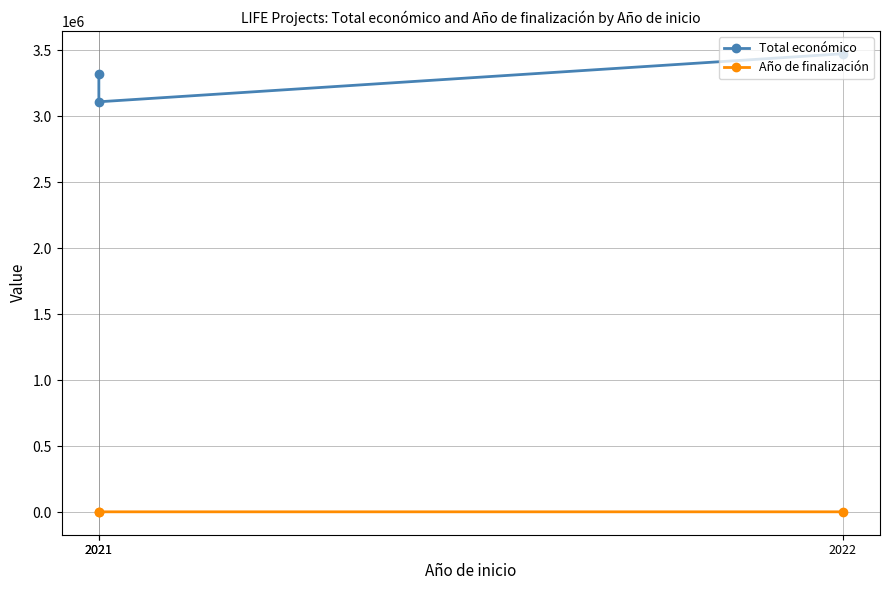

Count the Total económico values in the range 3108400 to 3472215.

3